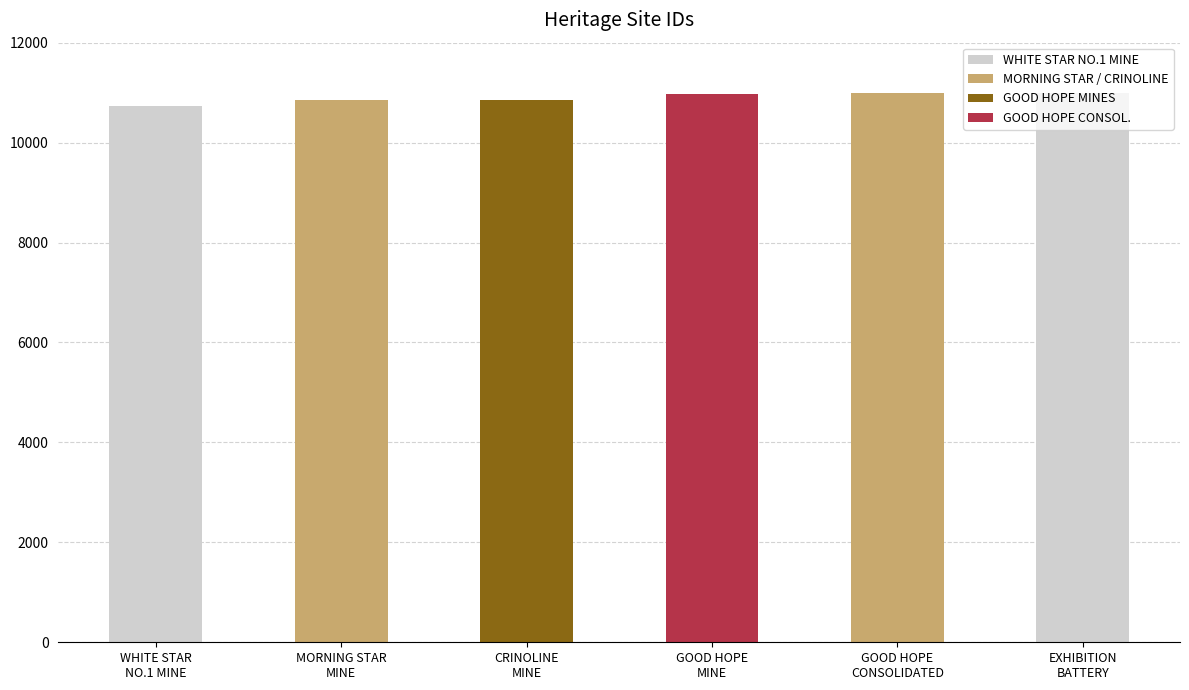

What is the value of the 5th bar from the left?

10983